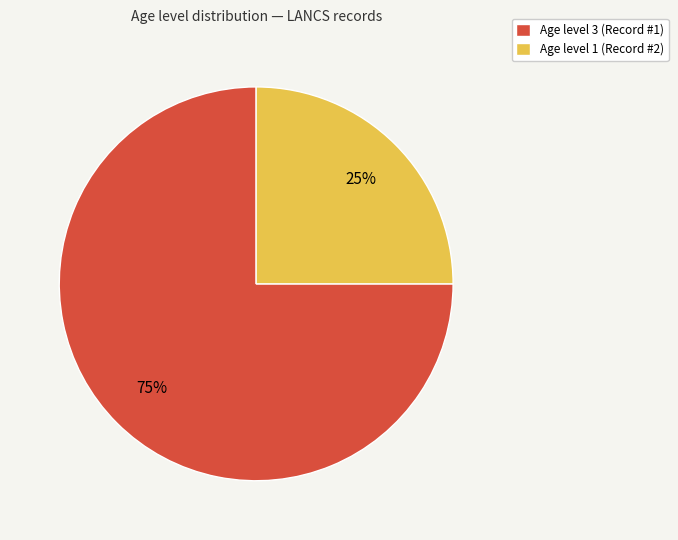

To the nearest percent, what is the difference between the largest and smallest slice percentages?

50%